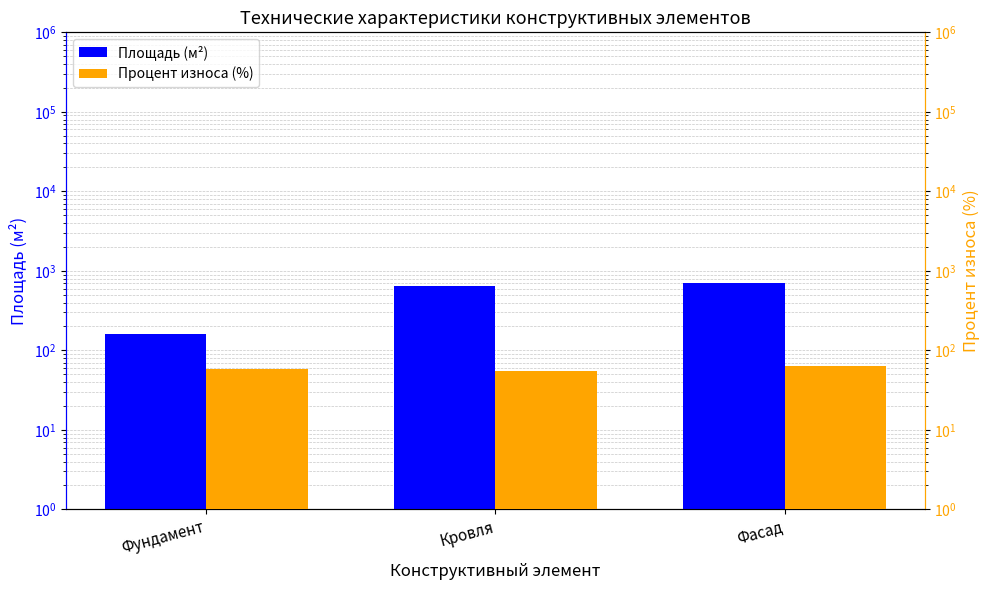

Reading right to left, list all the values displayed in this chart.

Площадь (м²): 693.7	643.0	160.7
Процент износа (%): 63.0	55.0	58.0